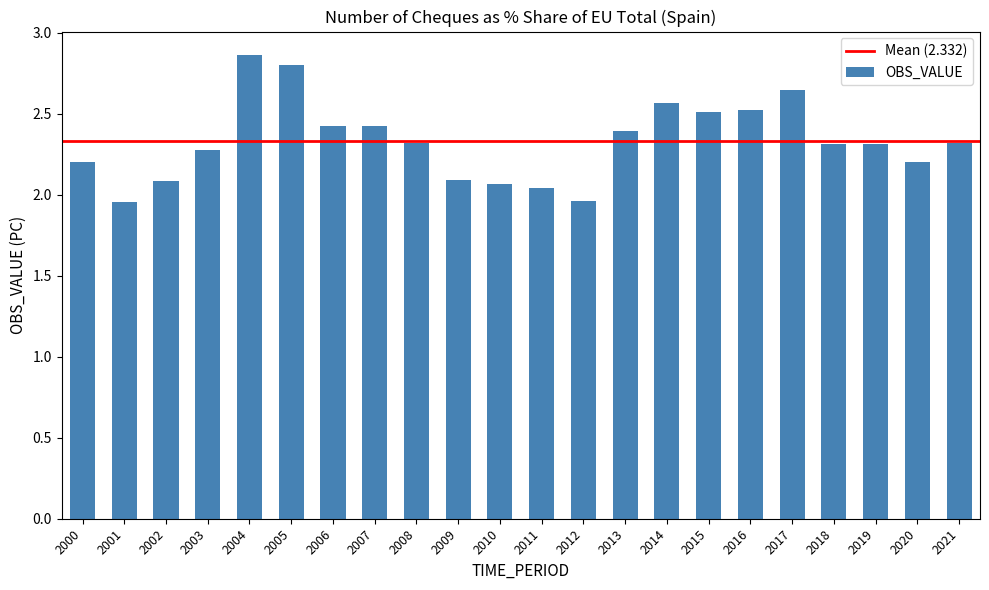

Which has a higher value, 2001 or 2005?

2005